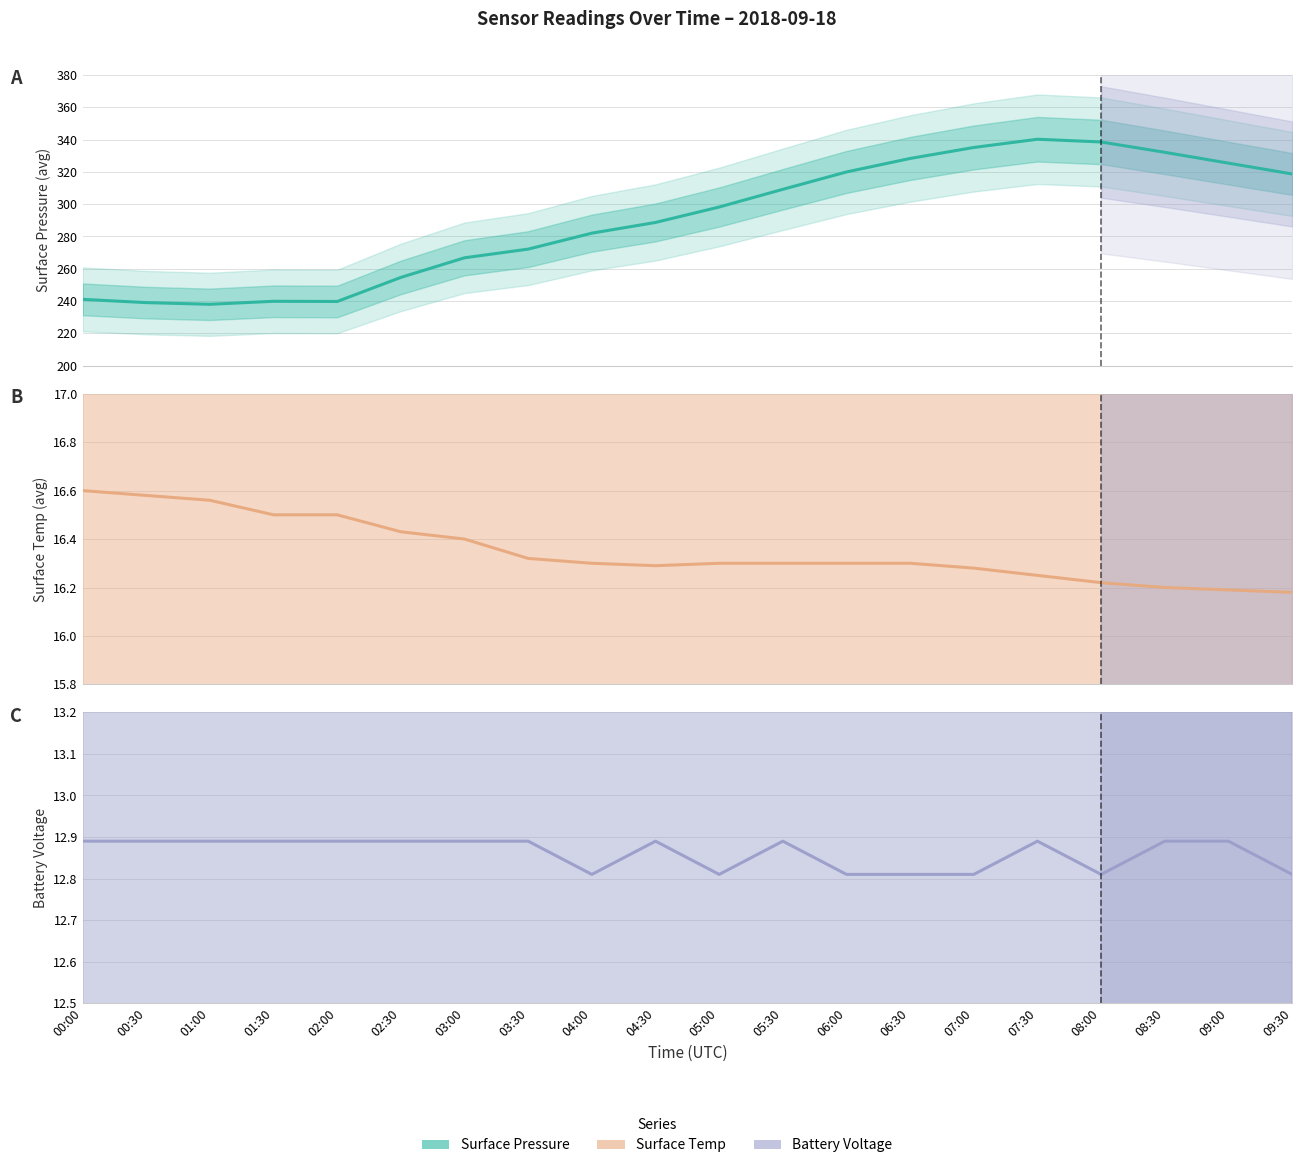

Where is the first local minimum for surface_temp_avg?

04:30